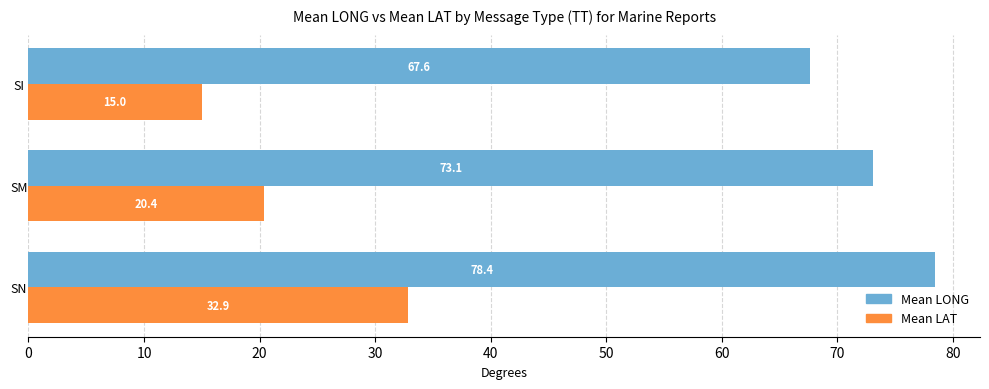

What is the approximate value of Mean LAT at SI?

15.0